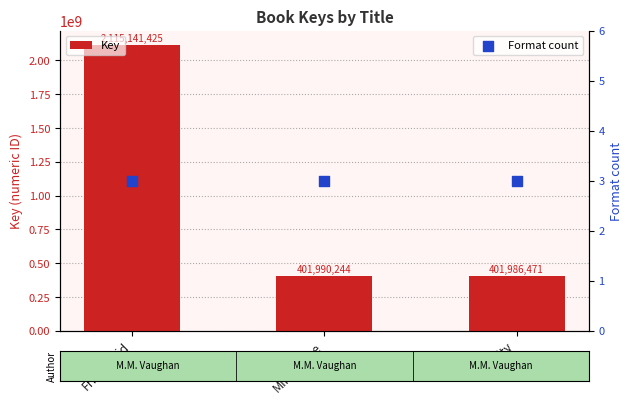

What is the total value across all series at Friendroid?

2115141428